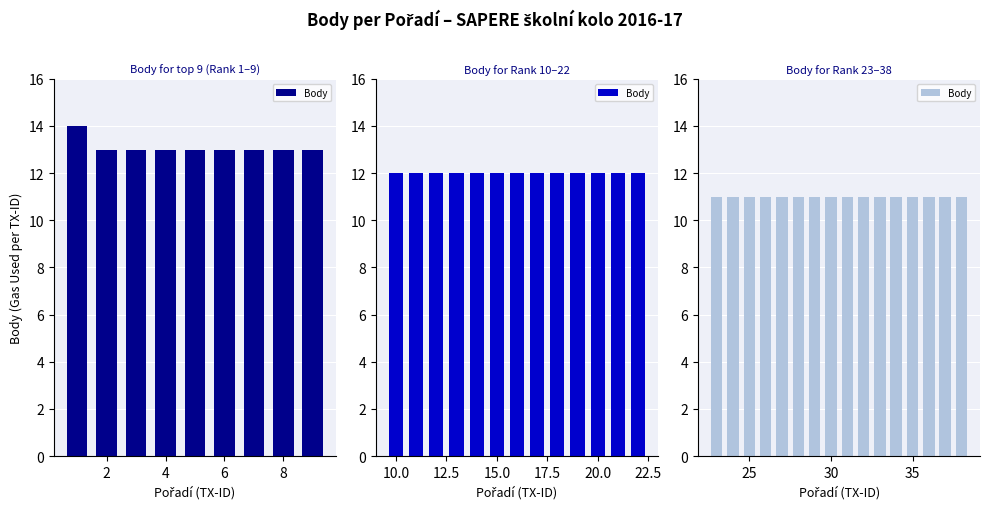

True or false: the data shows 17 at 31.

False